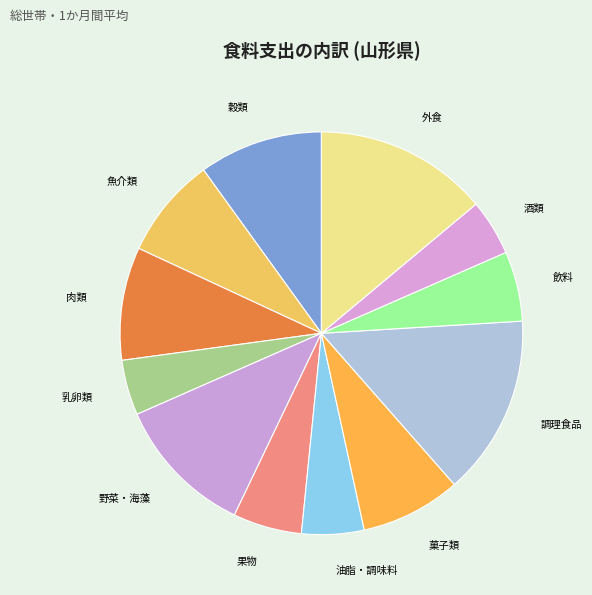

How many segments does this pie chart have?

12